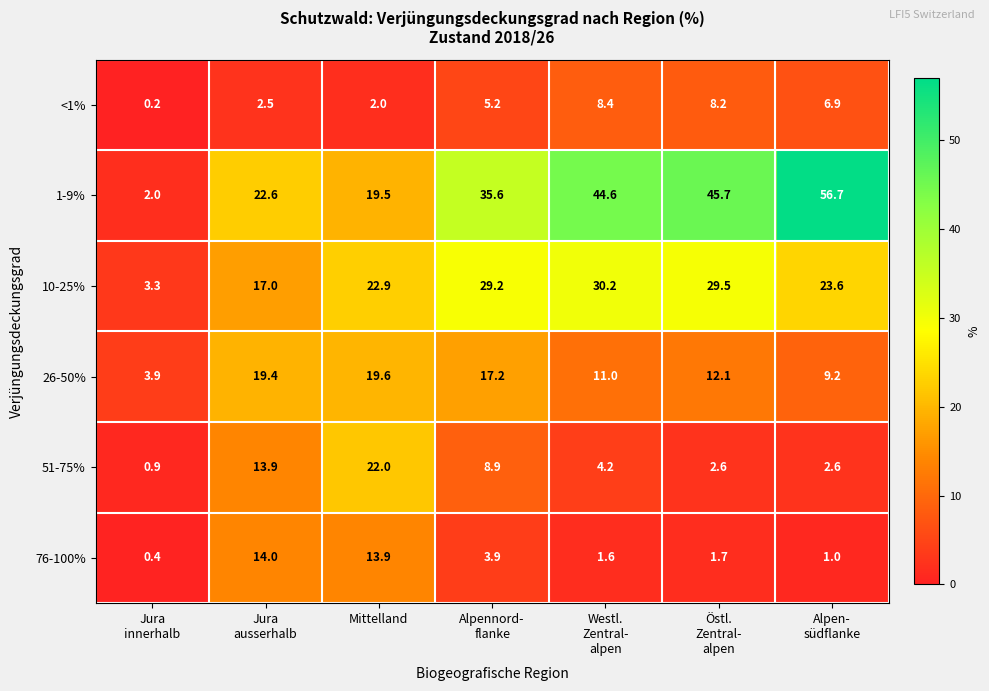

What is the maximum value shown in the chart?

56.7